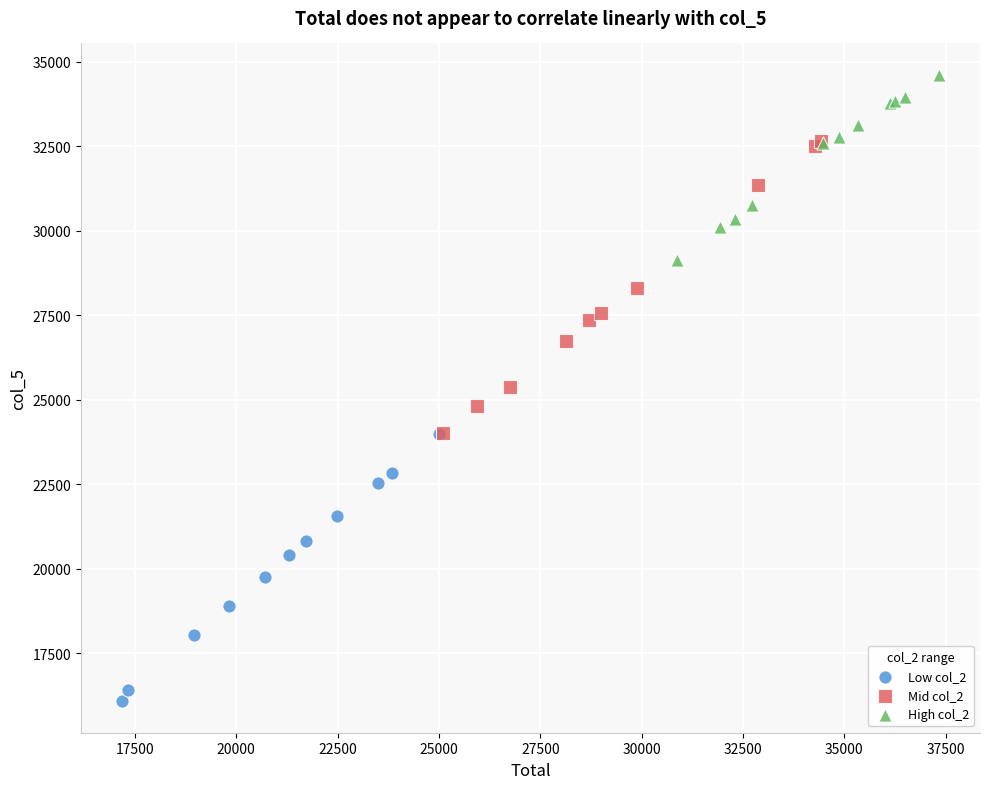

Which series contains the highest Y value?

High col_2